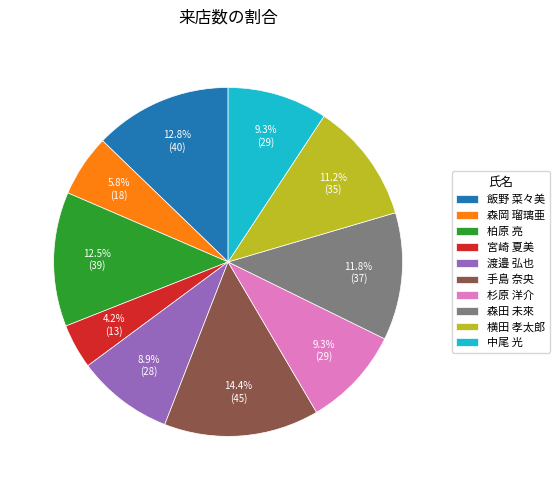

What percentage is the 中尾 光 slice, to the nearest percent?

9%